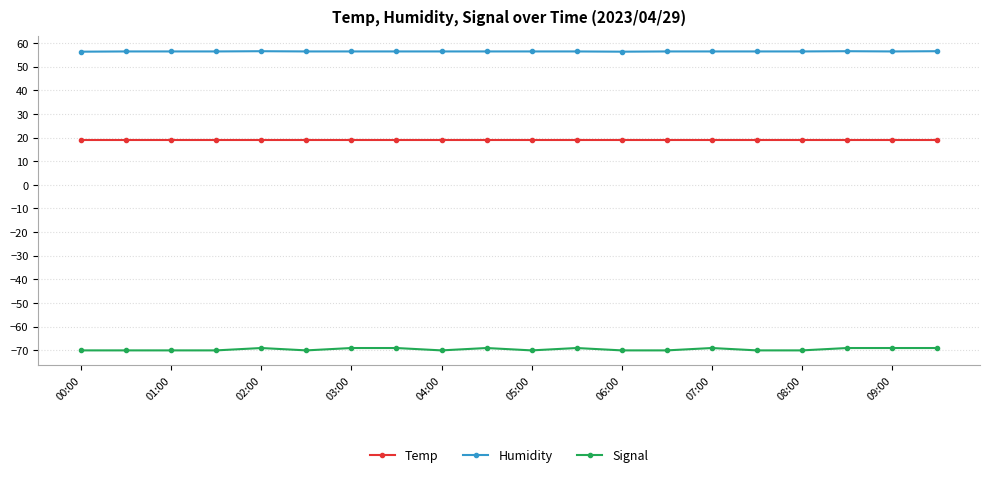

How many data points in Signal are above -70?

9